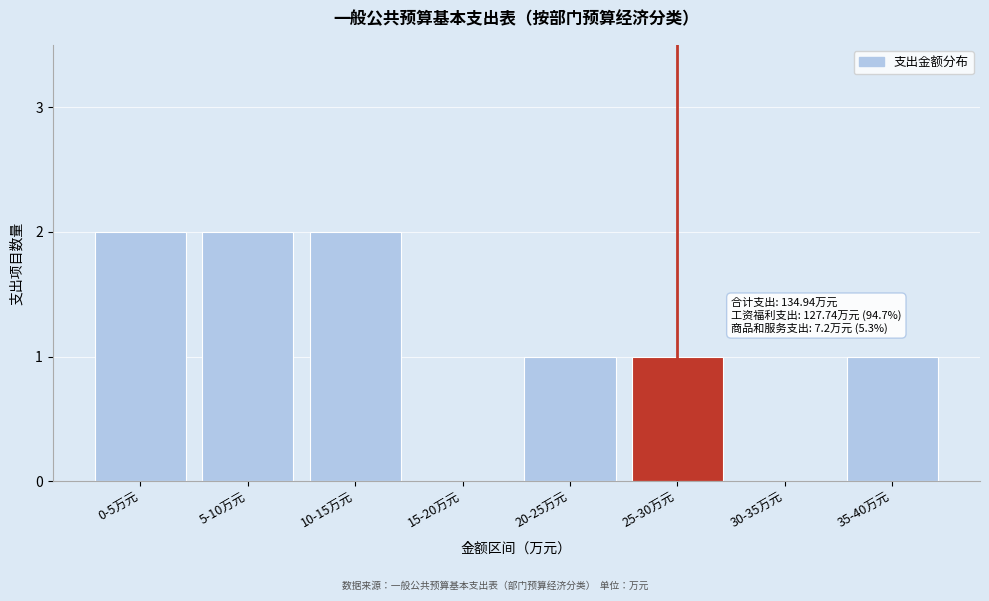

Reading left to right, transcribe all the data shown in this chart.

0-5万元=2	5-10万元=2	10-15万元=2	15-20万元=0	20-25万元=1	25-30万元=1	30-35万元=0	35-40万元=1